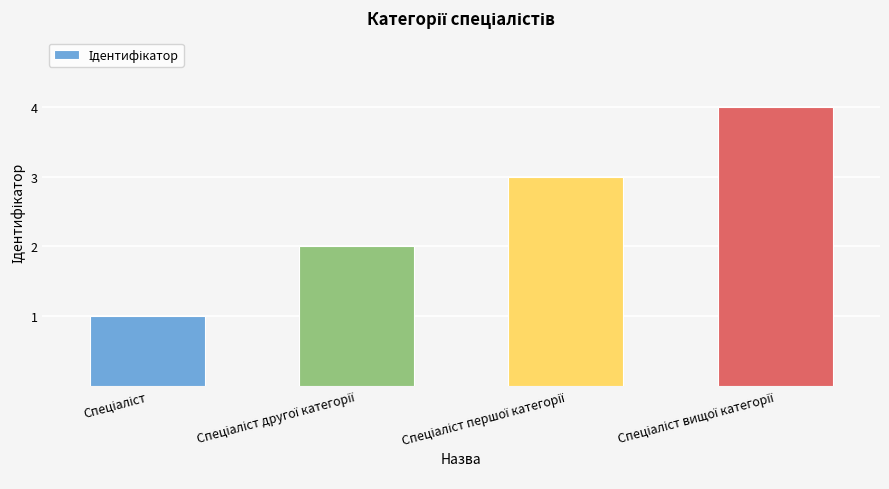

What is the maximum value shown in the chart?

4